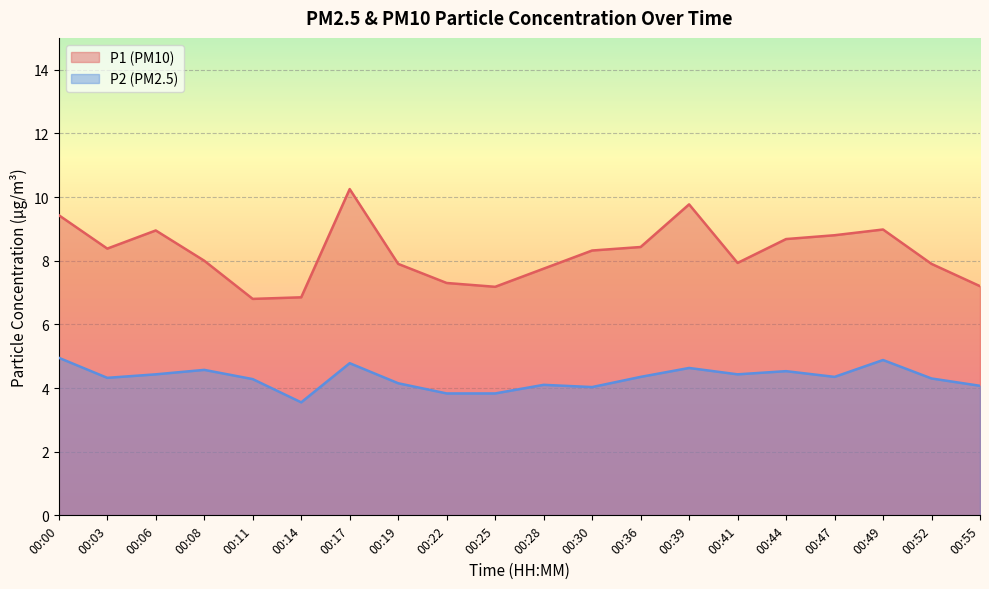

Rank the series at 00:41 from lowest to highest value.

P2 (PM2.5), P1 (PM10)